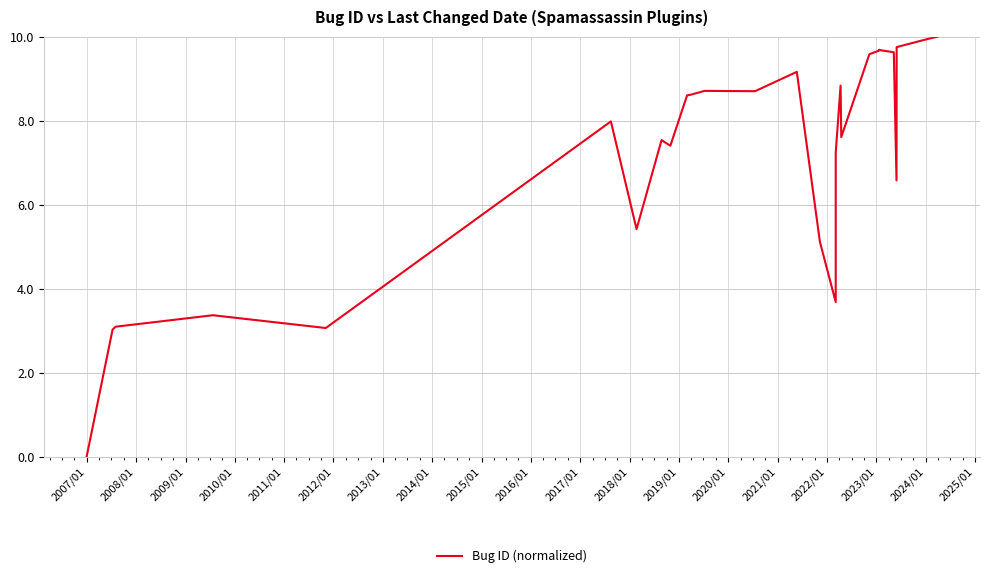

Does the chart display data point markers on the line(s)?

No